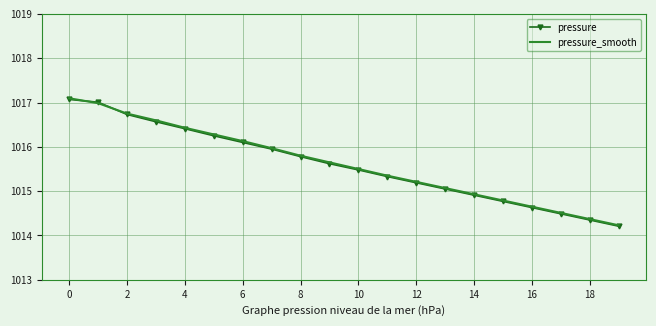

What are all the series names shown in the legend?

pressure, pressure_smooth